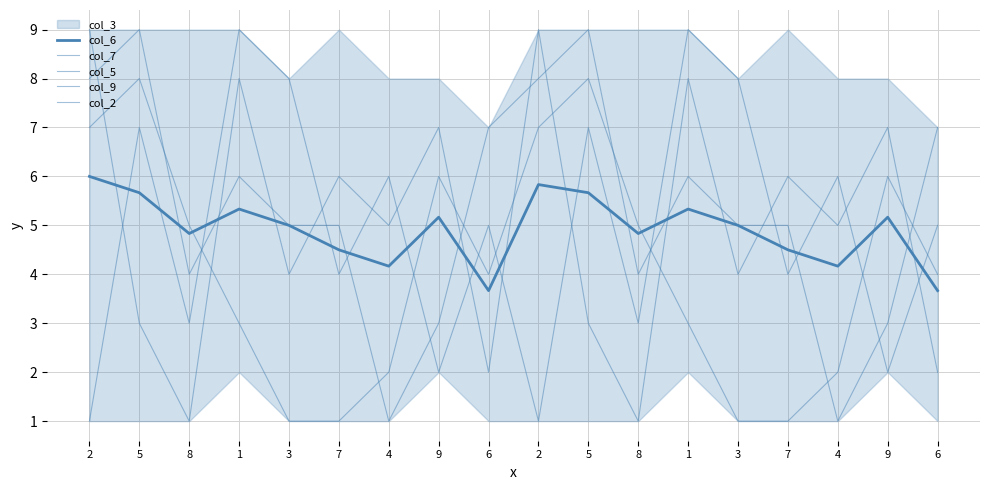

What is the maximum value shown in the chart?

9.0